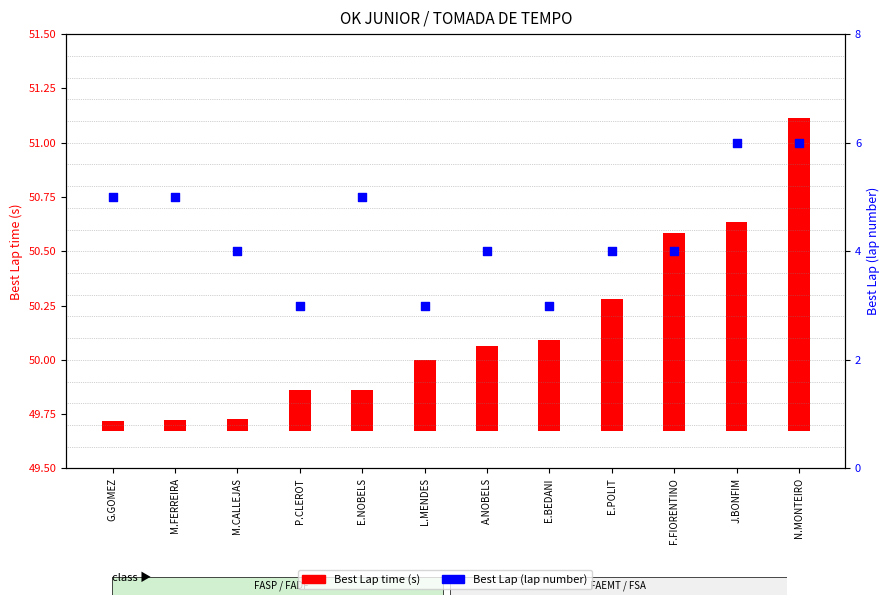

What is the ratio of the value at N.MONTEIRO to the value at P.CLEROT?

2.0